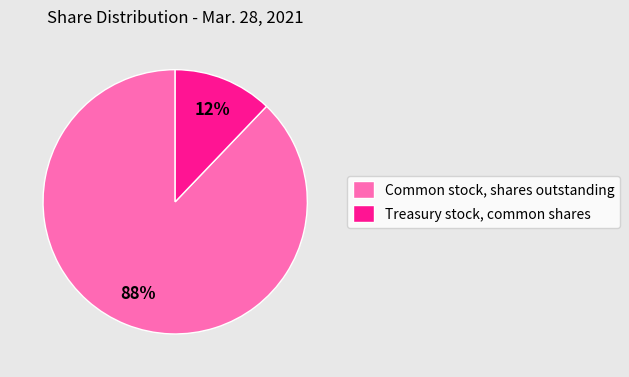

How many slices are in this pie chart?

2